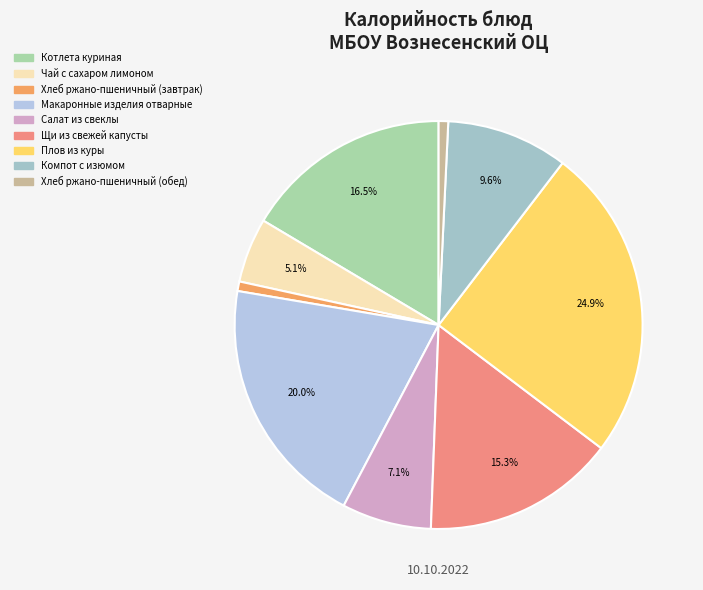

Which slice is the smallest?

Хлеб ржано-пшеничный (завтрак)